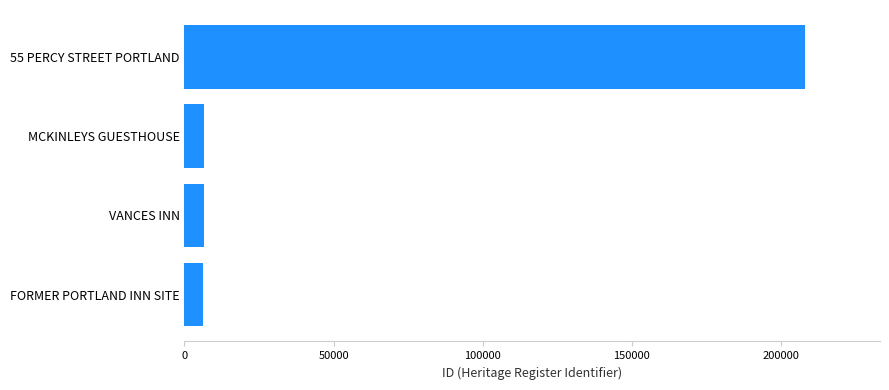

What is the minimum value shown in the chart?

6320